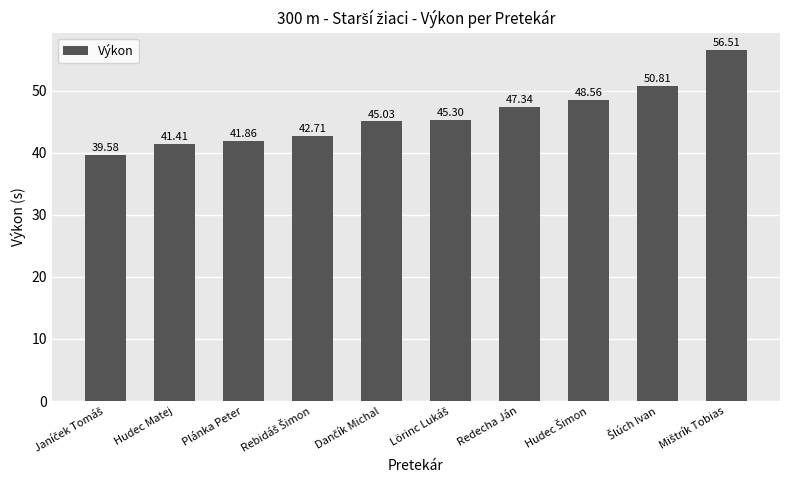

How many categories are shown in the chart?

10